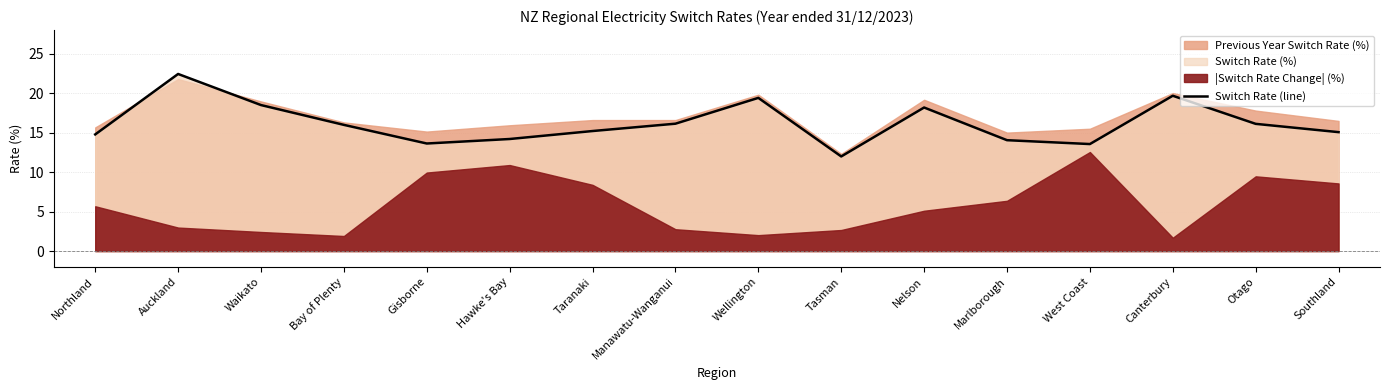

Where is the first local minimum?

Gisborne